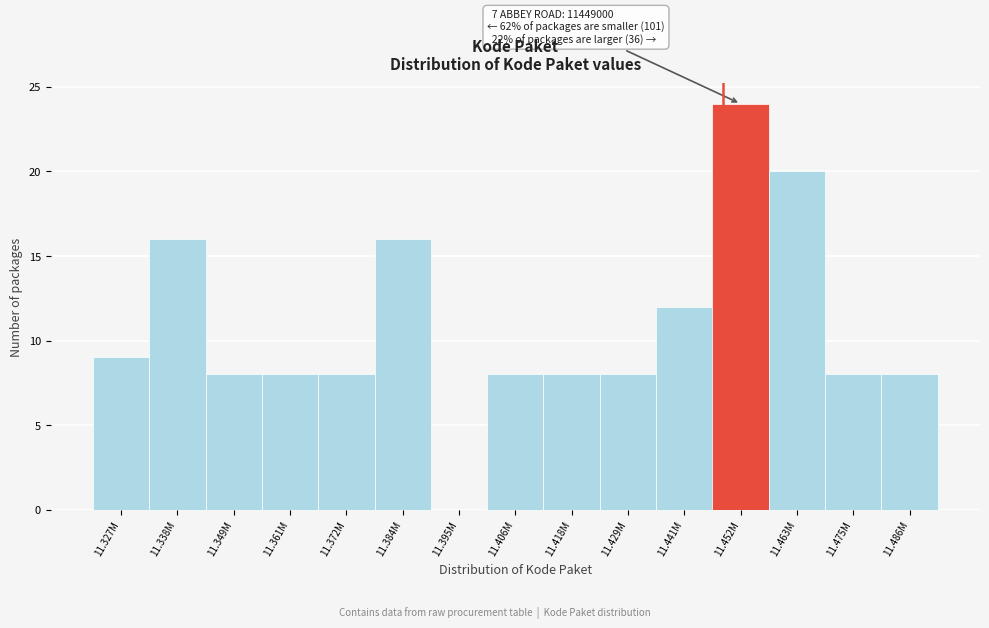

Reading right to left, what are all the values shown in this chart?

11.486M=8	11.475M=8	11.463M=20	11.452M=24	11.441M=12	11.429M=8	11.418M=8	11.406M=8	11.395M=0	11.384M=16	11.372M=8	11.361M=8	11.349M=8	11.338M=16	11.327M=9